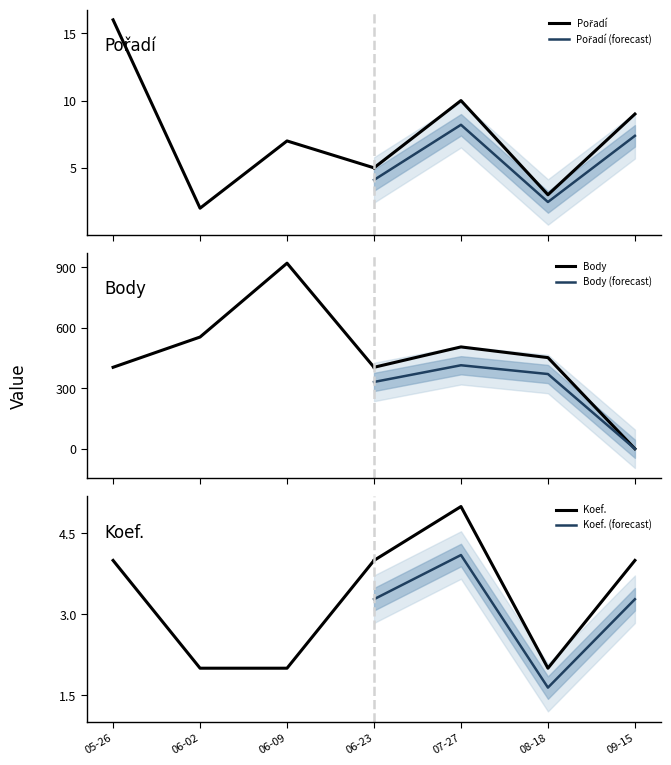

Read the Koef. (forecast) value at 07-27.

4.1